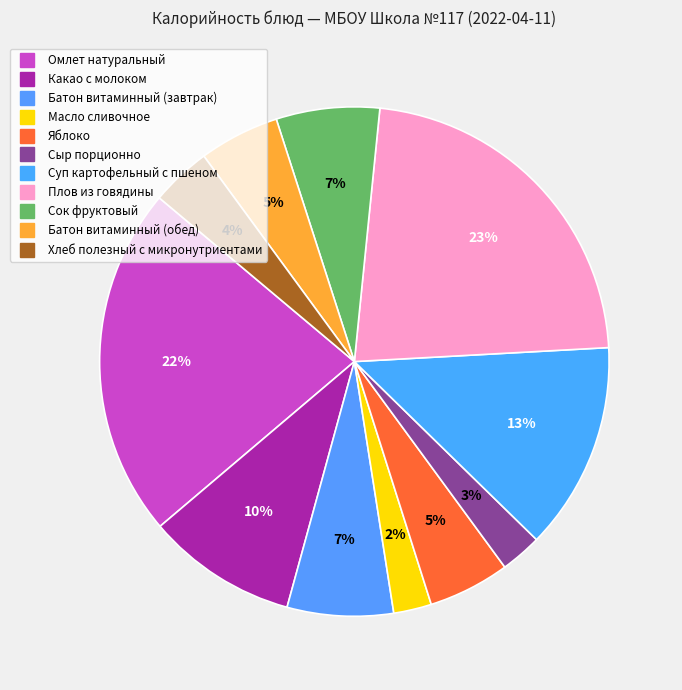

Count the number of slices in the pie.

11